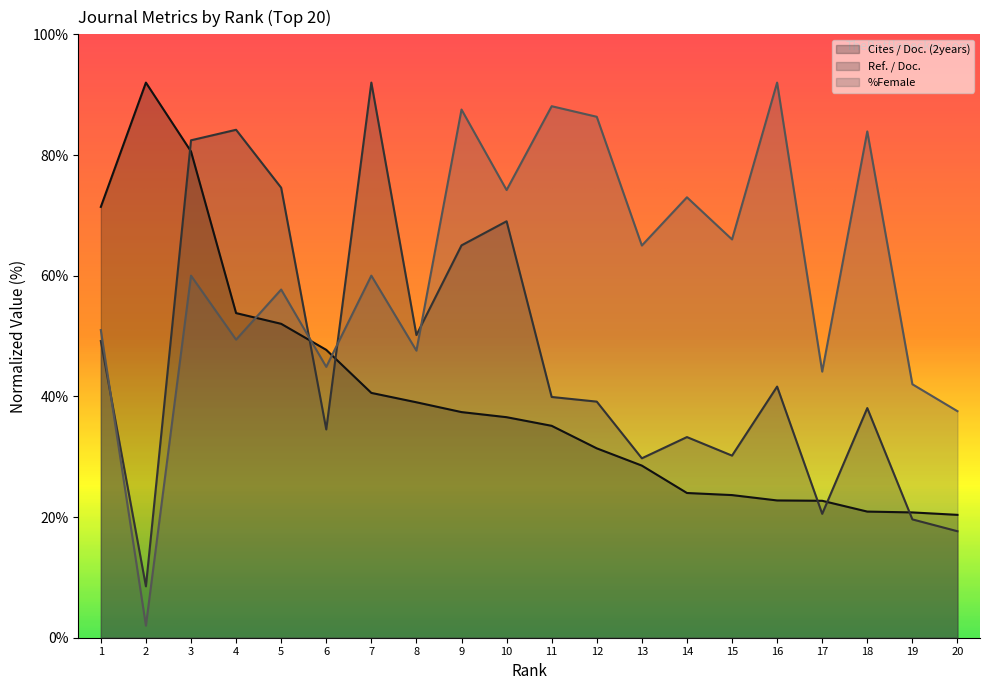

How many values in the Cites / Doc. (2years) series exceed 36?

10